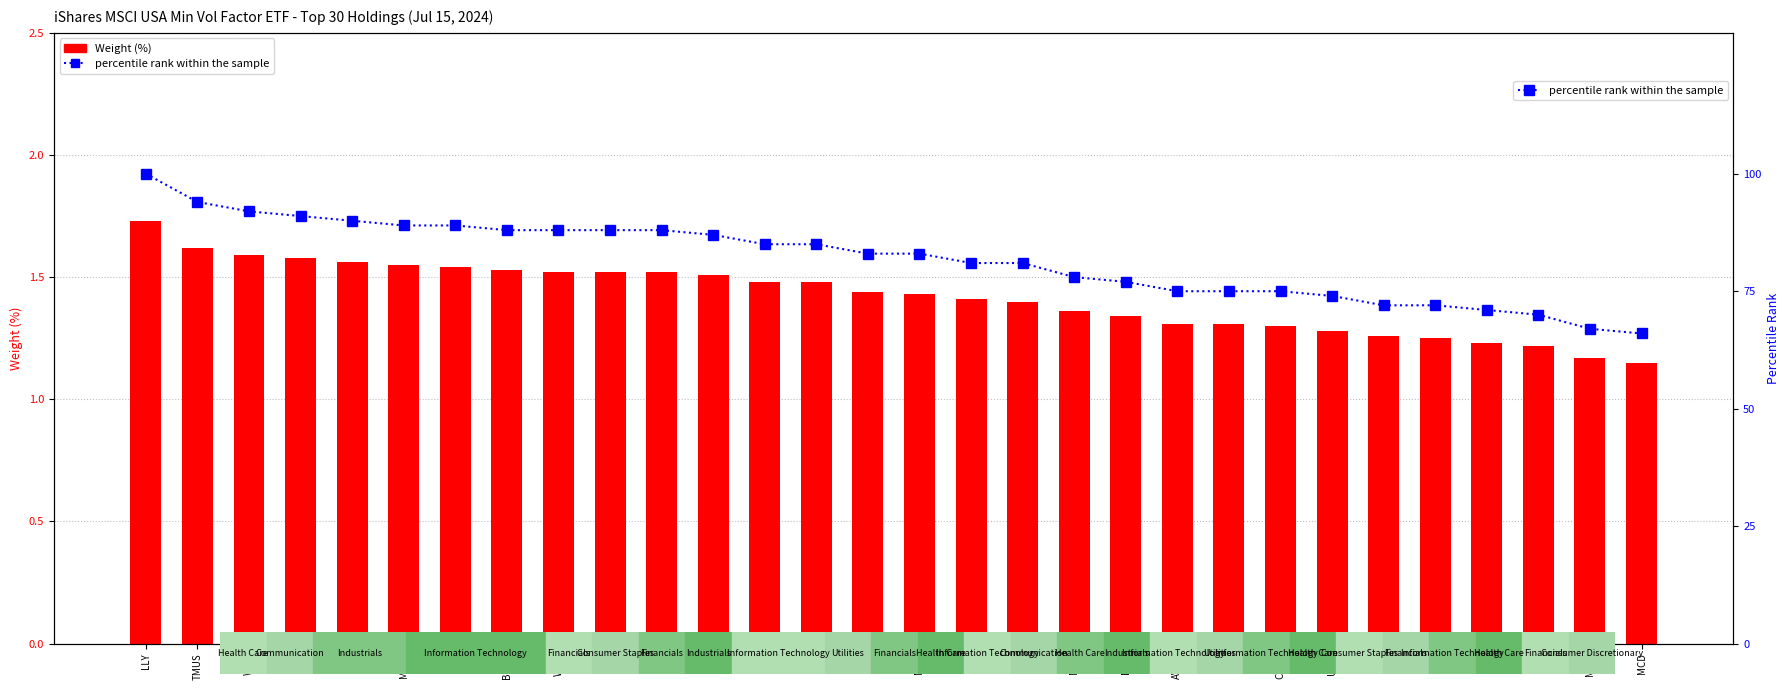

Is it true that Weight (%) equals 1.5 at PGR?

True